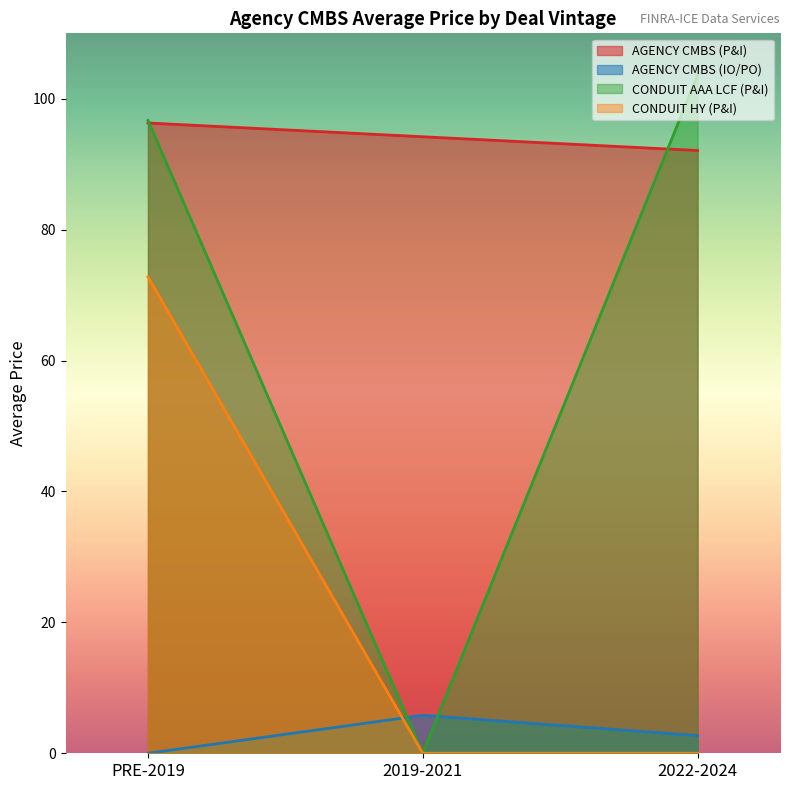

How many data points in CONDUIT AAA LCF (P&I) are above 96?

2